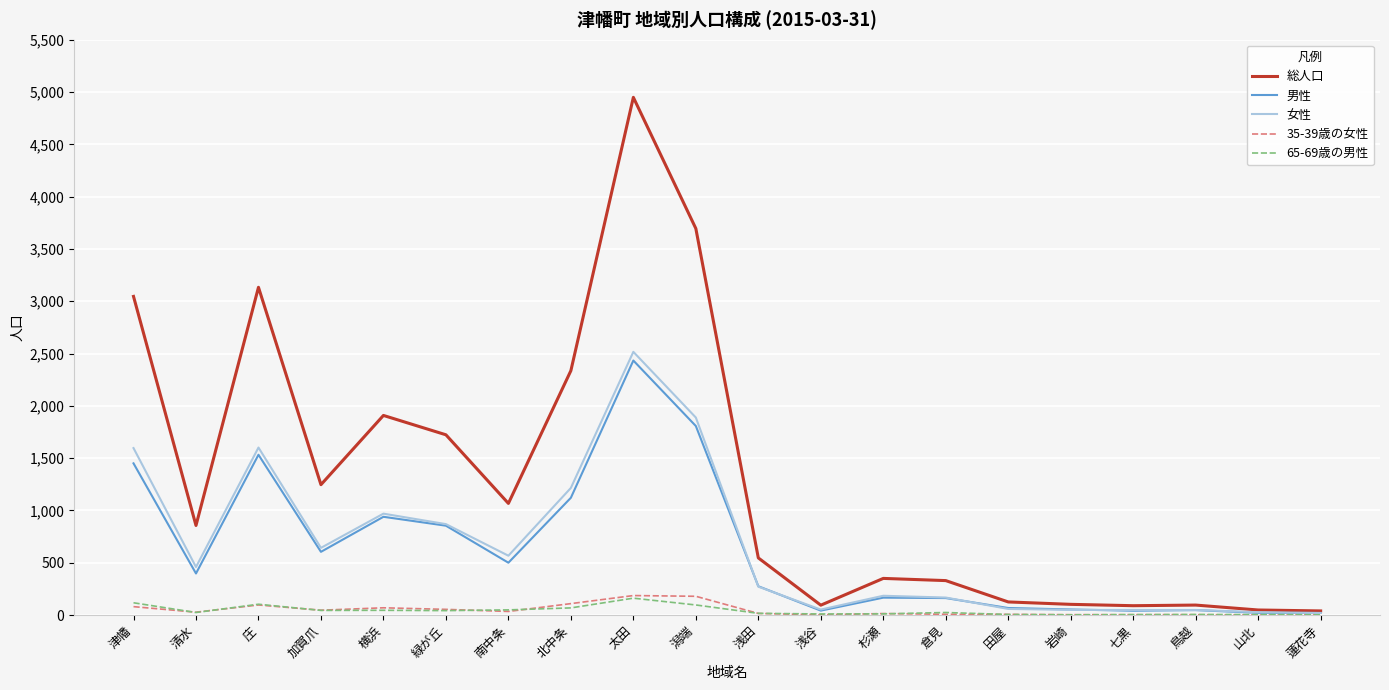

At which label does 男性 first exceed 397?

津幡